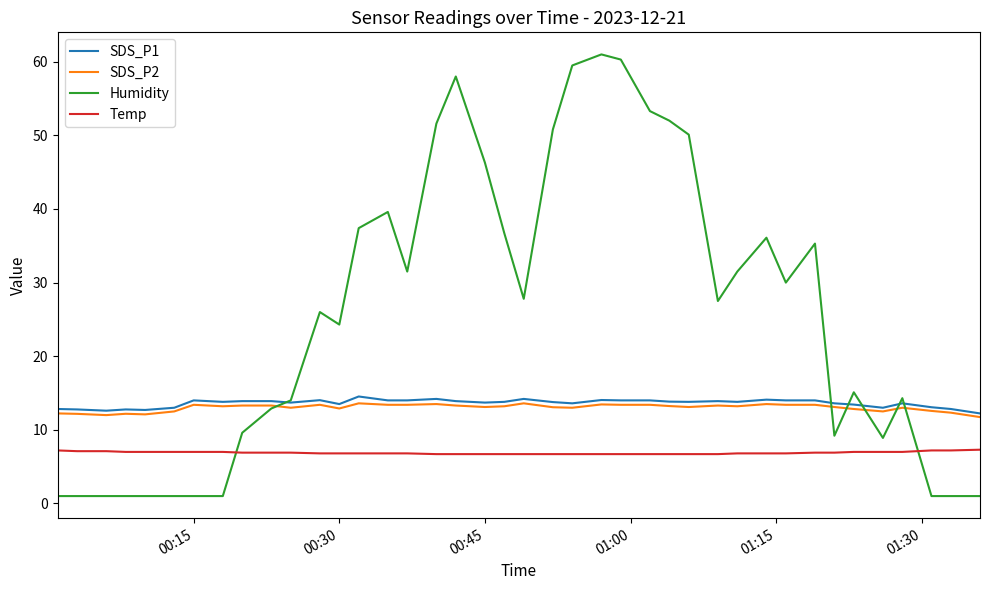

What is the maximum value shown in the chart?

61.0